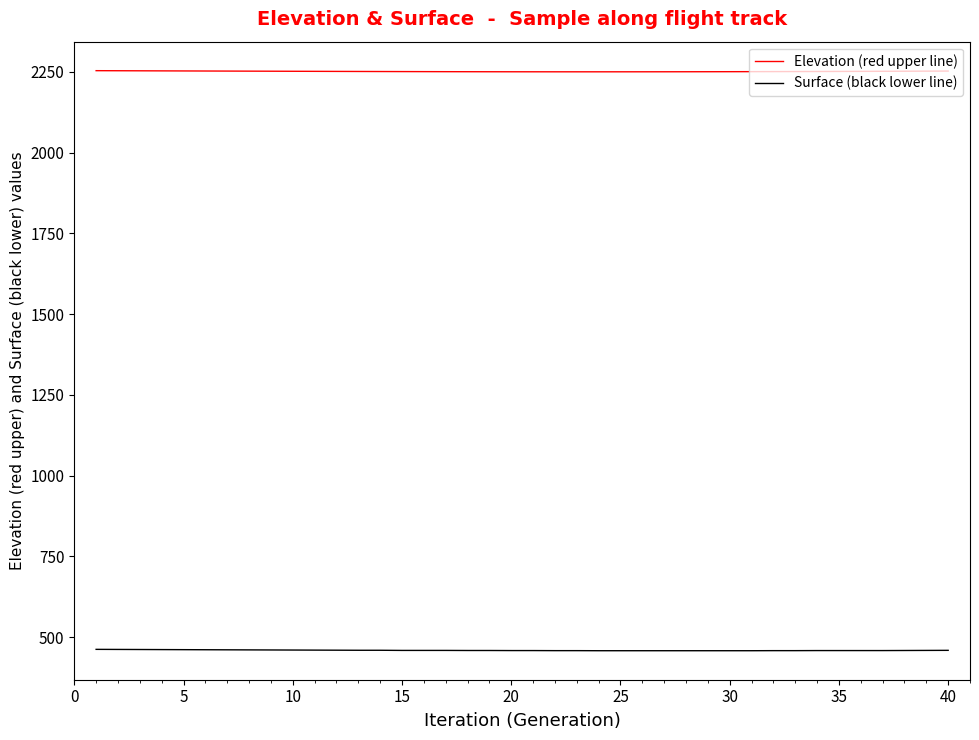

Does the chart have visible grid lines?

No